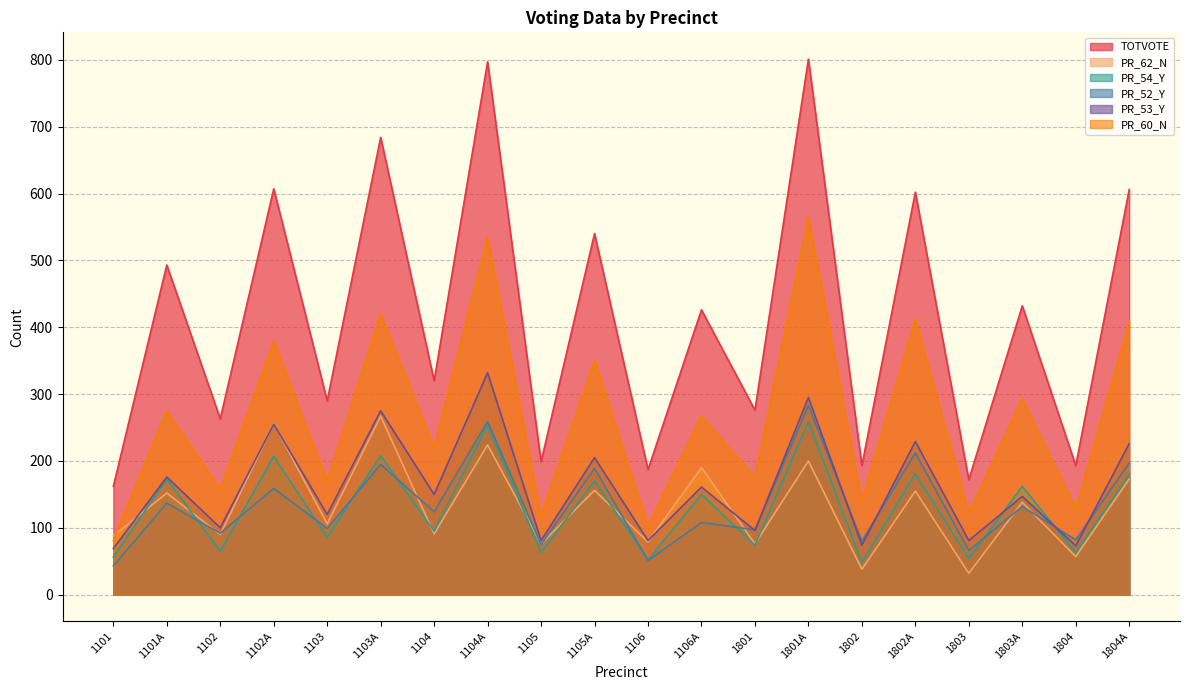

Reading left to right, transcribe all the data shown in this chart.

TOTVOTE: 1101=162	1101A=493	1102=263	1102A=607	1103=290	1103A=684	1104=320	1104A=797	1105=199	1105A=540	1106=187	1106A=426	1801=276	1801A=801	1802=193	1802A=602	1803=172	1803A=432	1804=193	1804A=606
PR_62_N: 1101=88	1101A=152	1102=90	1102A=256	1103=106	1103A=267	1104=91	1104A=224	1105=76	1105A=156	1106=79	1106A=190	1801=76	1801A=200	1802=38	1802A=155	1803=32	1803A=138	1804=57	1804A=173
PR_54_Y: 1101=56	1101A=173	1102=65	1102A=207	1103=86	1103A=208	1104=95	1104A=254	1105=63	1105A=170	1106=52	1106A=150	1801=74	1801A=259	1802=48	1802A=181	1803=54	1803A=162	1804=63	1804A=180
PR_52_Y: 1101=43	1101A=137	1102=92	1102A=159	1103=99	1103A=195	1104=124	1104A=259	1105=75	1105A=189	1106=51	1106A=108	1801=97	1801A=283	1802=80	1802A=212	1803=66	1803A=132	1804=82	1804A=197
PR_53_Y: 1101=69	1101A=176	1102=100	1102A=255	1103=120	1103A=275	1104=150	1104A=332	1105=81	1105A=205	1106=81	1106A=161	1801=96	1801A=295	1802=74	1802A=229	1803=81	1803A=147	1804=73	1804A=226
PR_60_N: 1101=81	1101A=275	1102=158	1102A=379	1103=170	1103A=420	1104=220	1104A=535	1105=118	1105A=351	1106=102	1106A=267	1801=176	1801A=566	1802=140	1802A=412	1803=123	1803A=293	1804=129	1804A=408